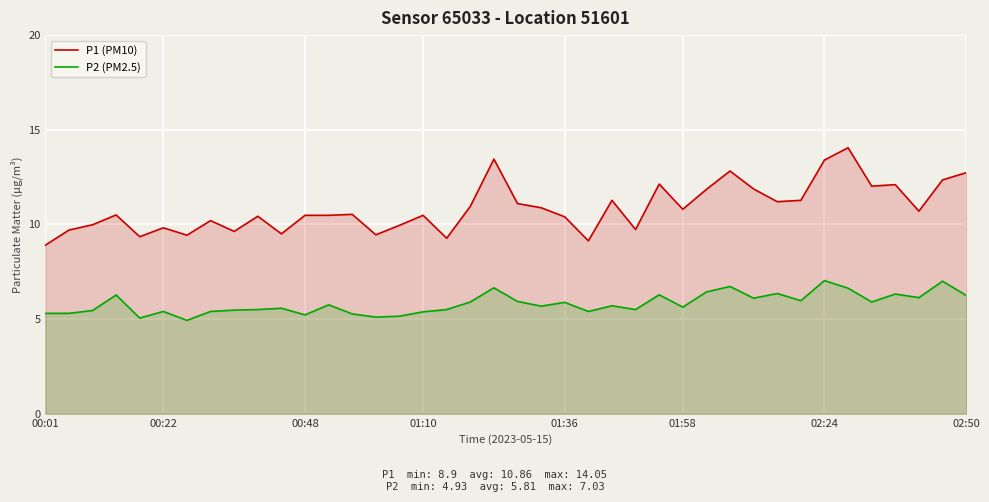

At how many categories does at least one series exceed 6?

40